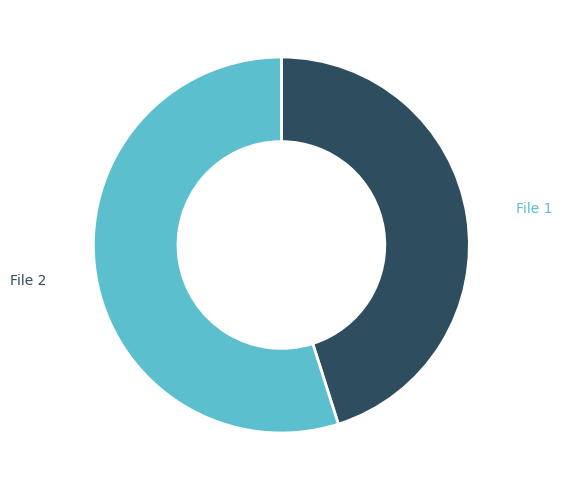

Does any single category account for the majority?

Yes